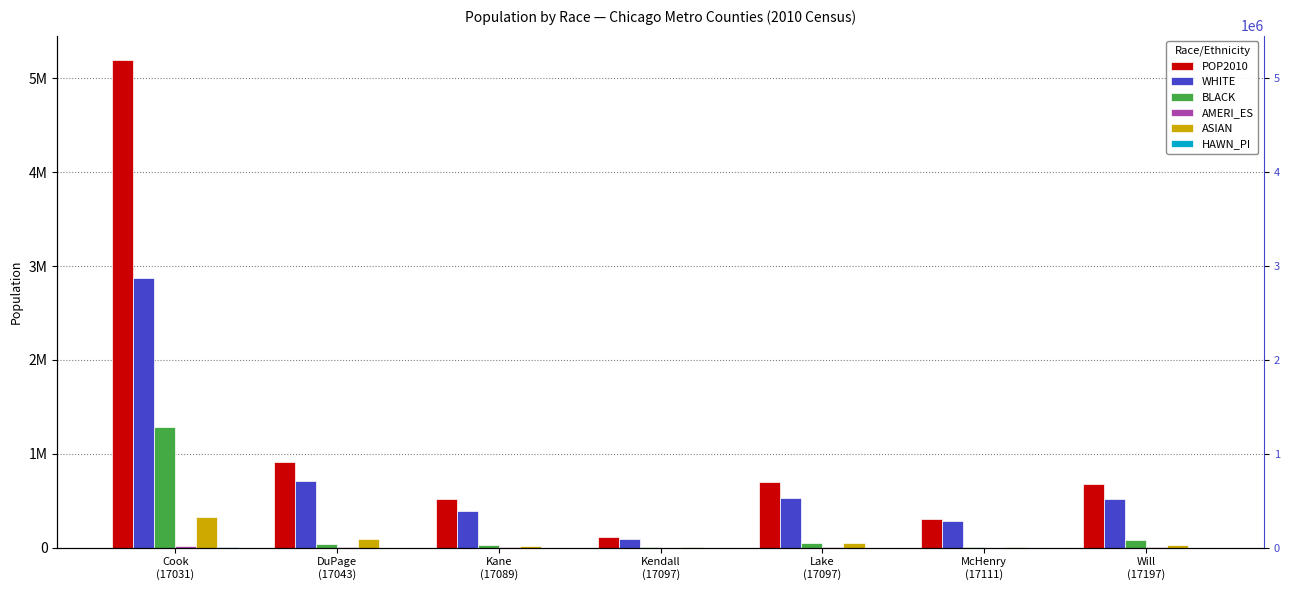

Rank the series at Kendall
(17097) from lowest to highest value.

HAWN_PI, AMERI_ES, ASIAN, BLACK, WHITE, POP2010